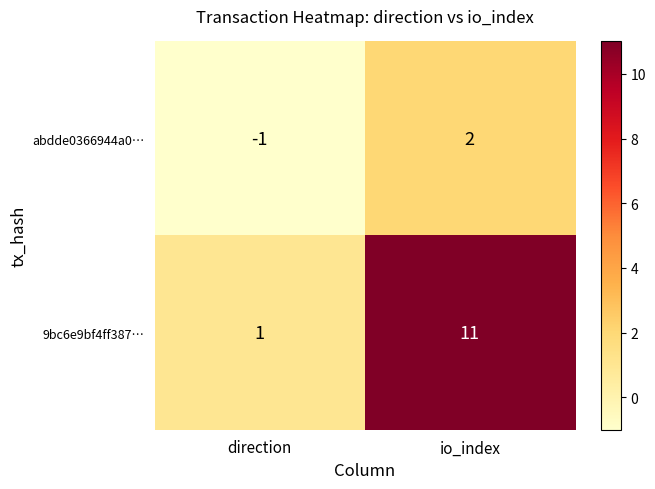

Rank the series by their average value, from lowest to highest.

abdde0366944a0…, 9bc6e9bf4ff387…